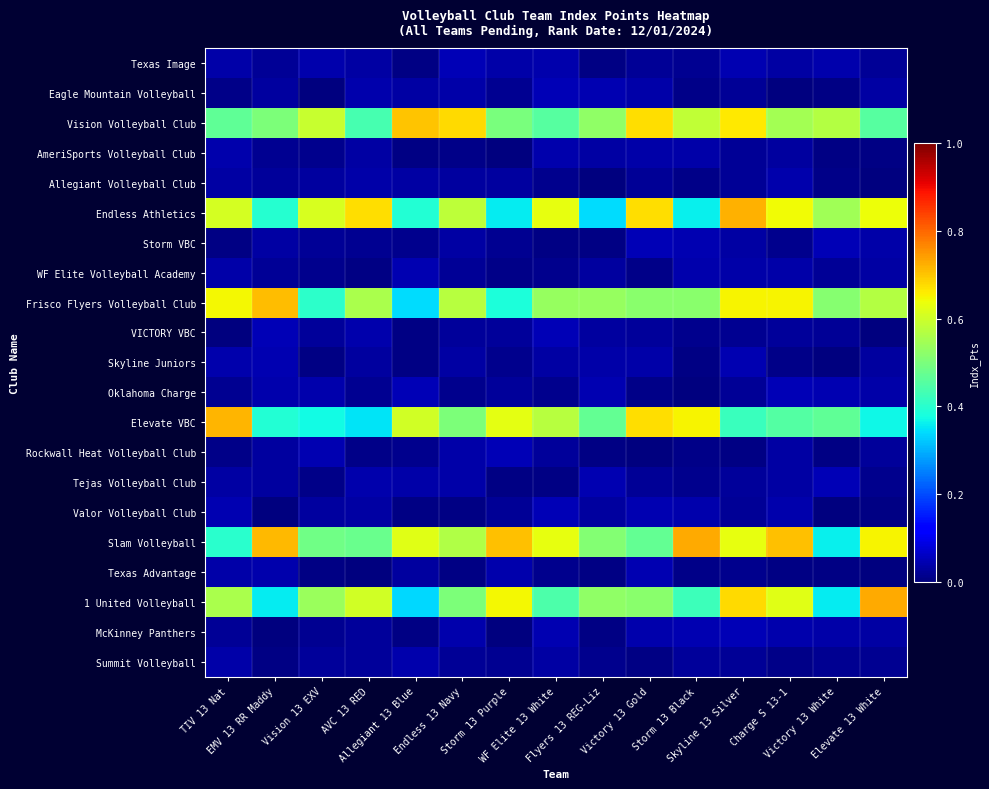

At which category is the sum across all series the highest?

Skyline 13 Silver